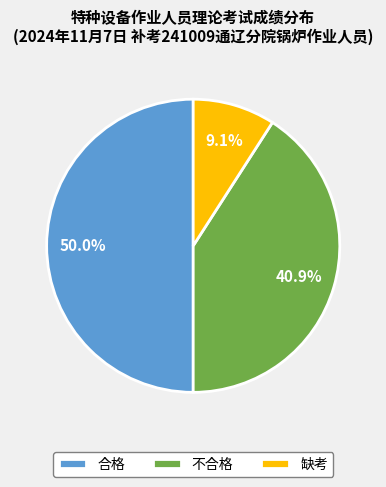

How many slices are in this pie chart?

3